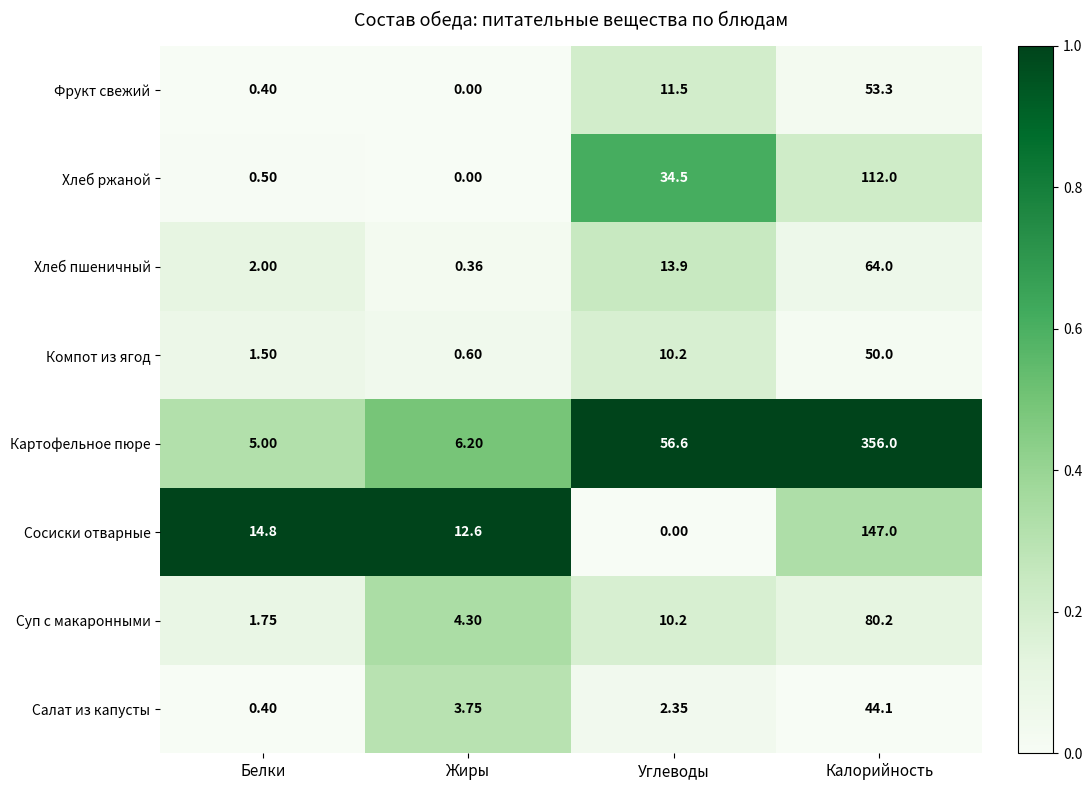

Which category has the highest value across all series?

Калорийность